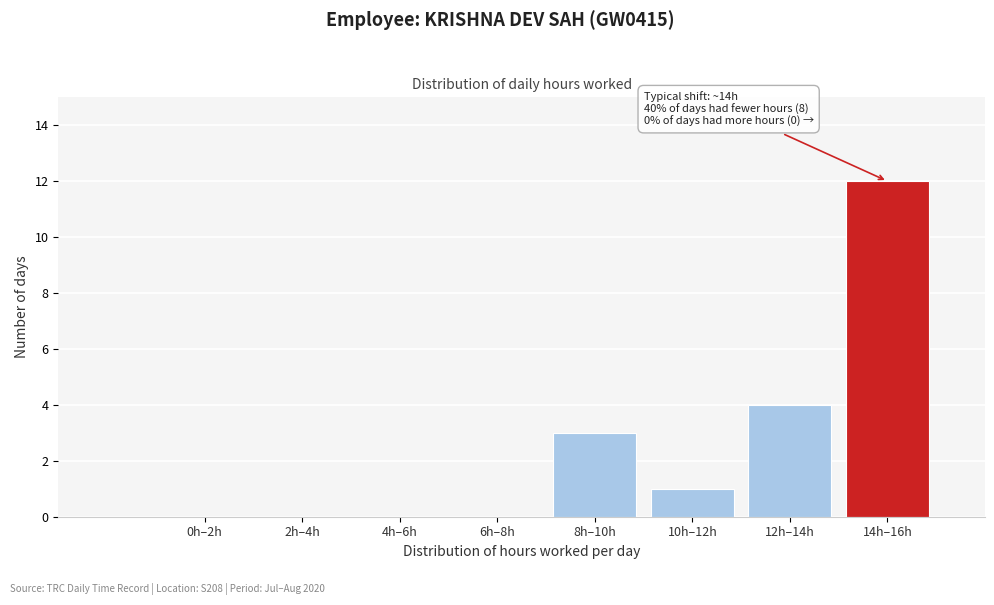

Reading left to right, list all the values displayed in this chart.

0h–2h=0	2h–4h=0	4h–6h=0	6h–8h=0	8h–10h=3	10h–12h=1	12h–14h=4	14h–16h=12